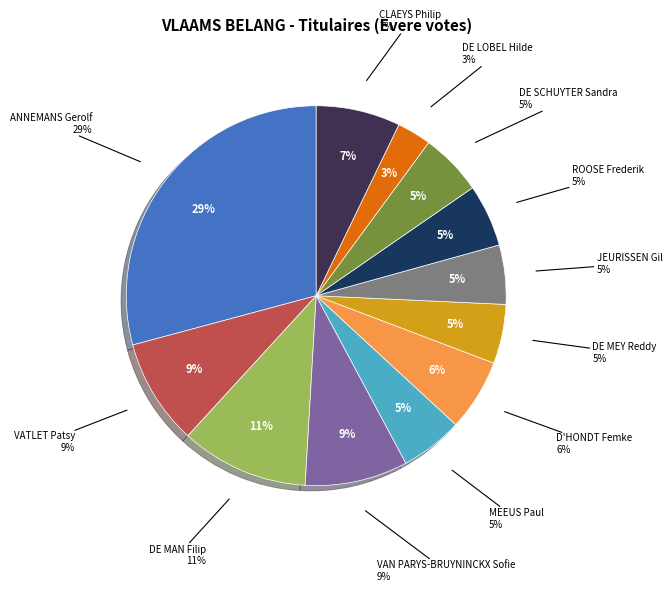

Which slice is the smallest?

DE LOBEL Hilde